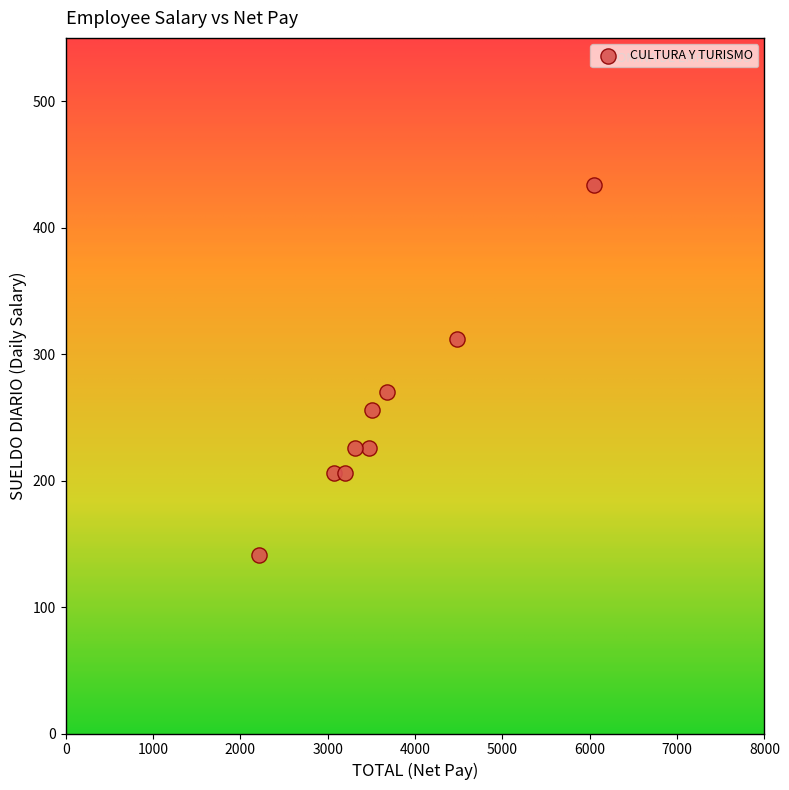

What is the average Y value?

253